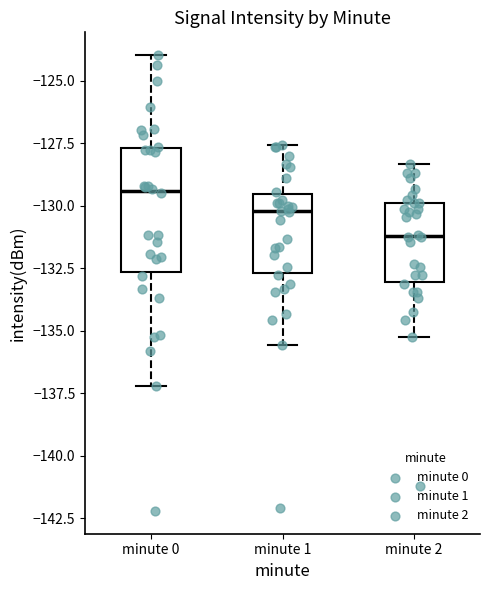

Which box is the tallest, from its lower edge to its upper edge?

minute 0